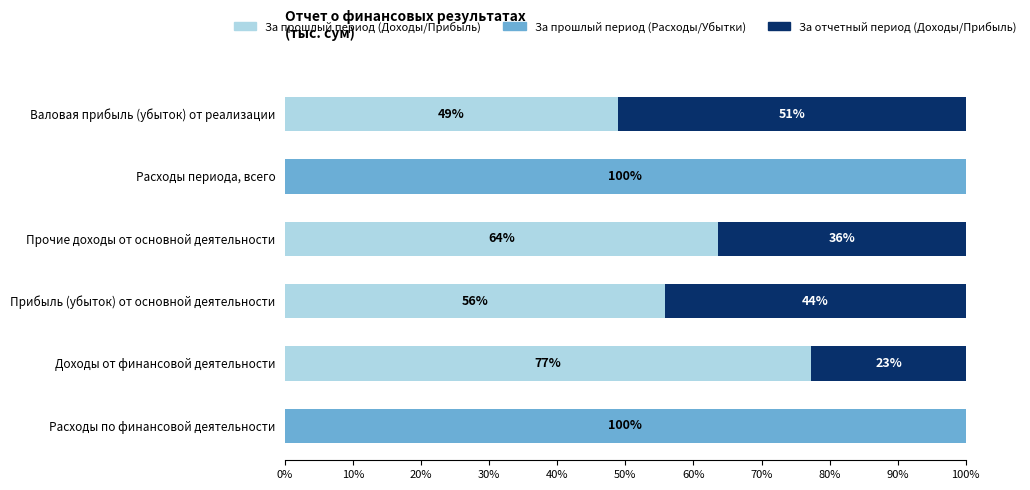

At which label does За прошлый период (Доходы/Прибыль) reach its peak?

Доходы от финансовой деятельности